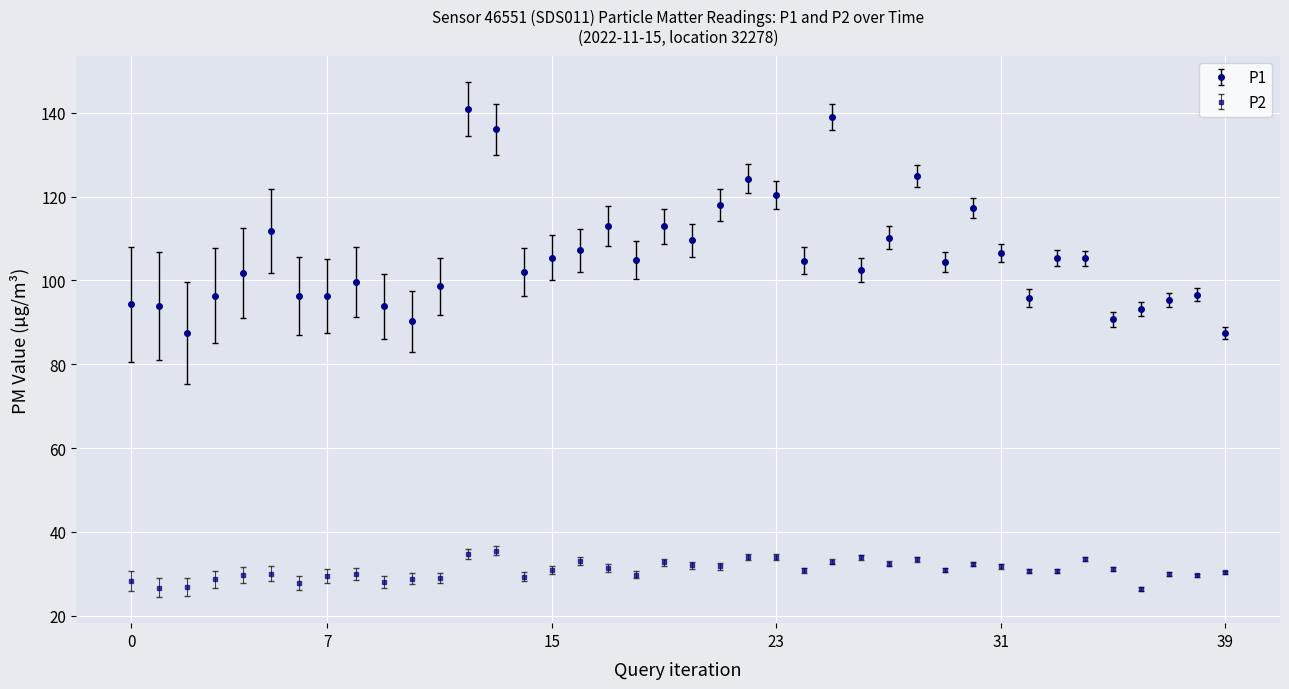

What is the minimum value for P2?

26.4